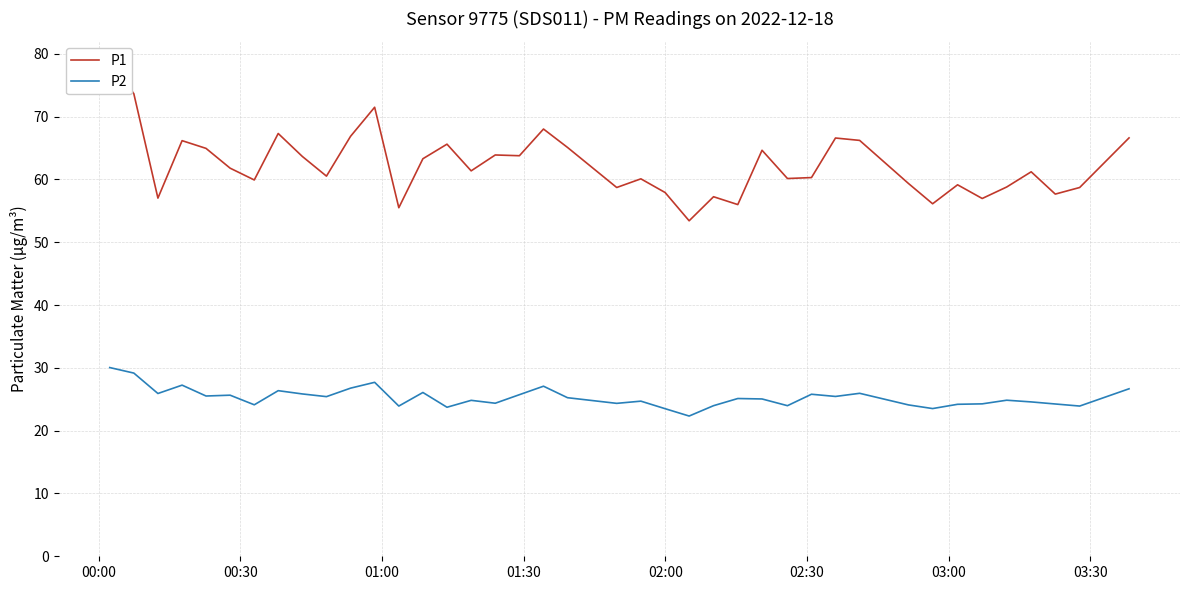

What is the lowest value of the P2 series?

22.3